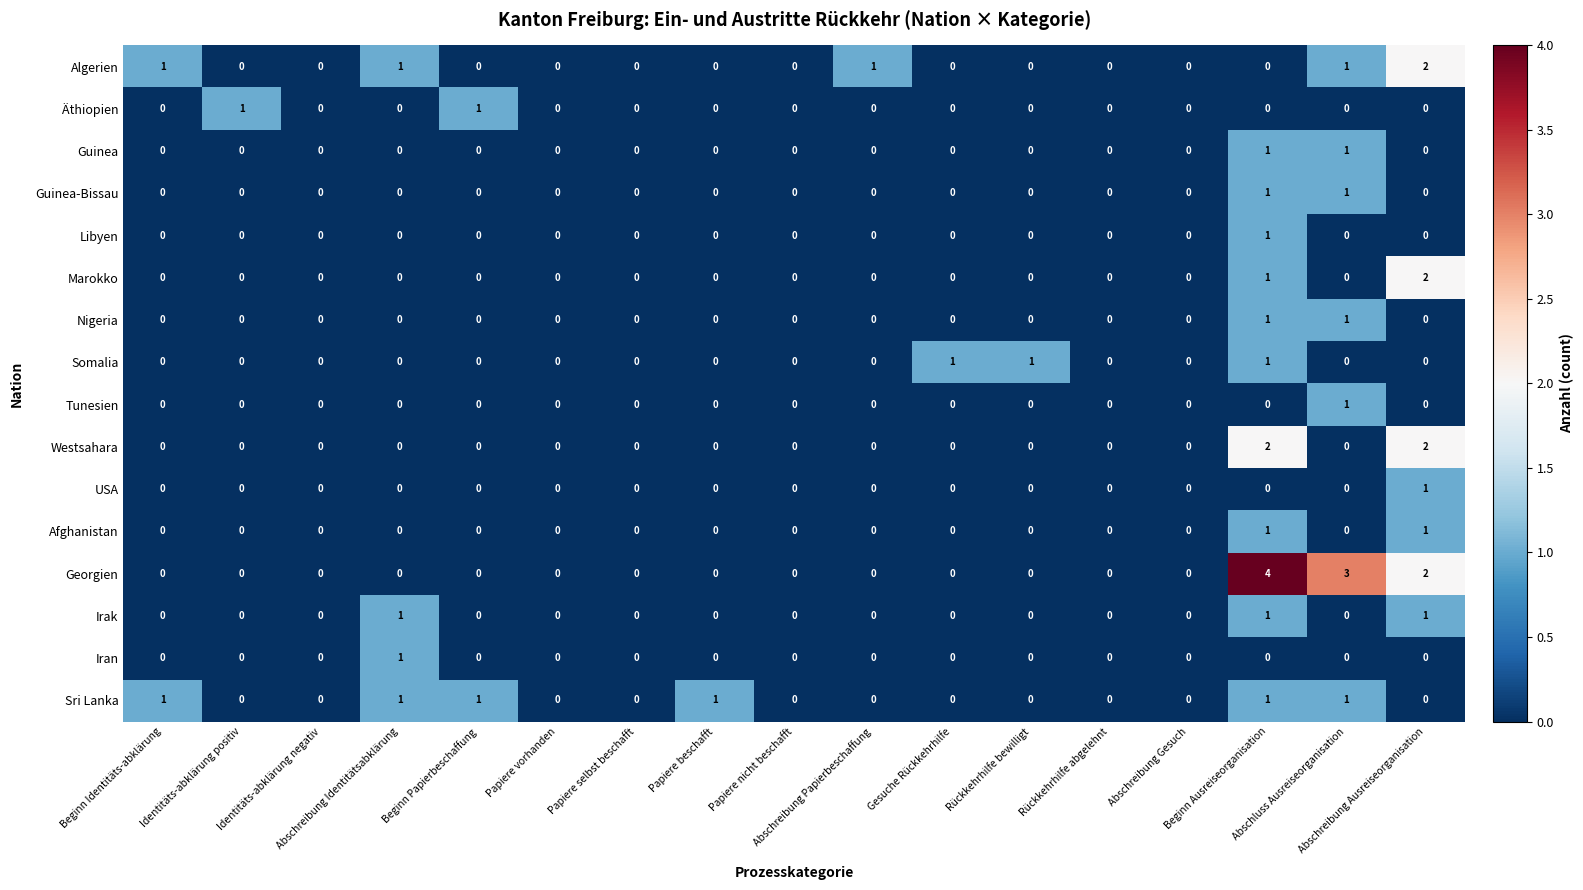

Which series has the widest spread of values?

Georgien